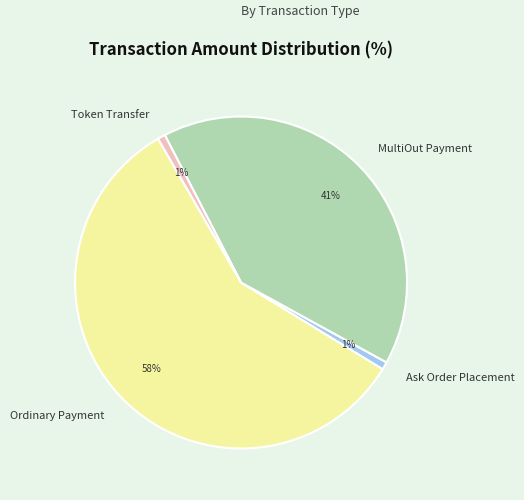

What is the majority slice?

Ordinary Payment